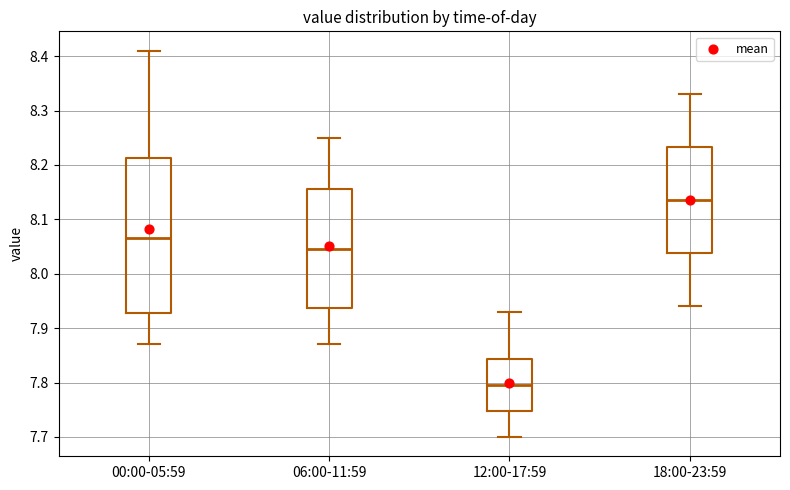

Where is the upper edge of the box for 06:00-11:59 on the y-axis? The values are not printed on the chart, so give them approximately, as read against the axis.

8.16